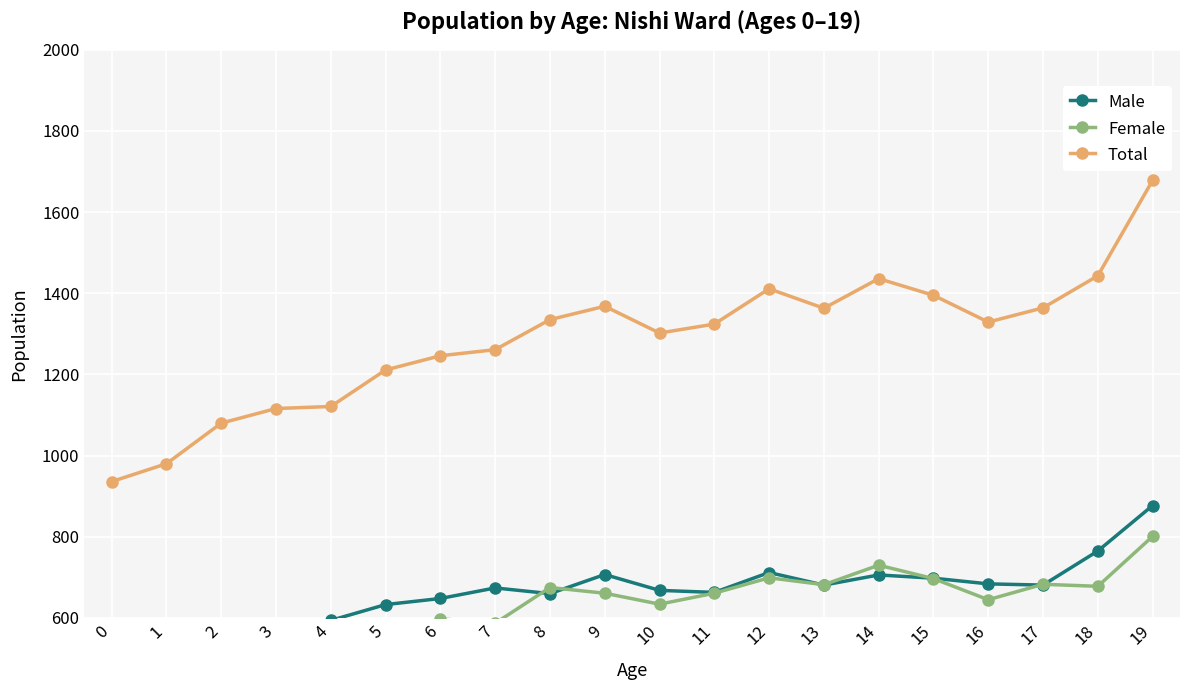

At which category does the chart reach its peak across all series?

19